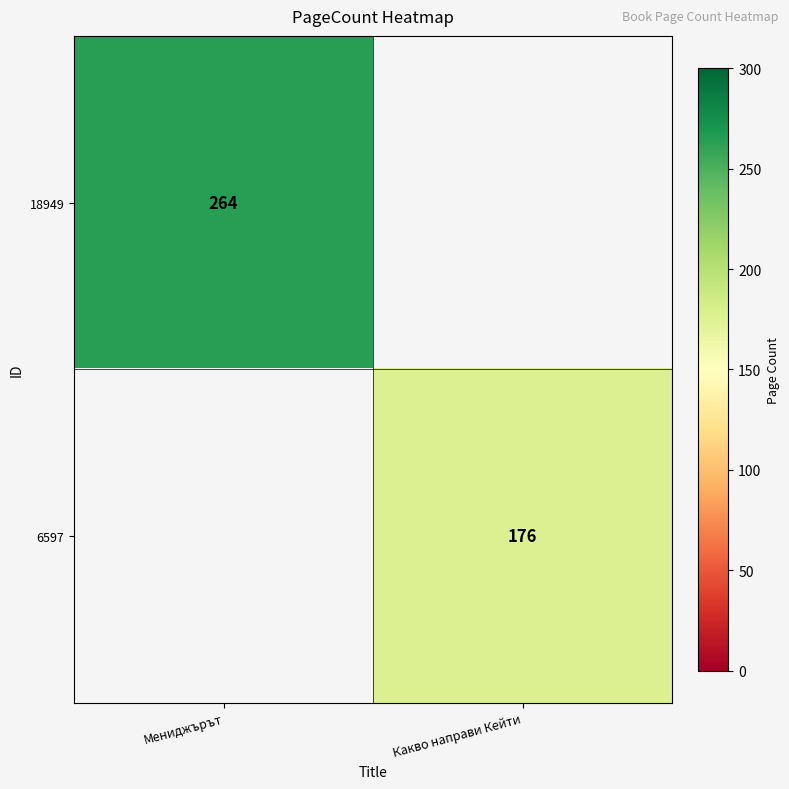

True or false: 6597 has a value of 176 at Какво направи Кейти.

True